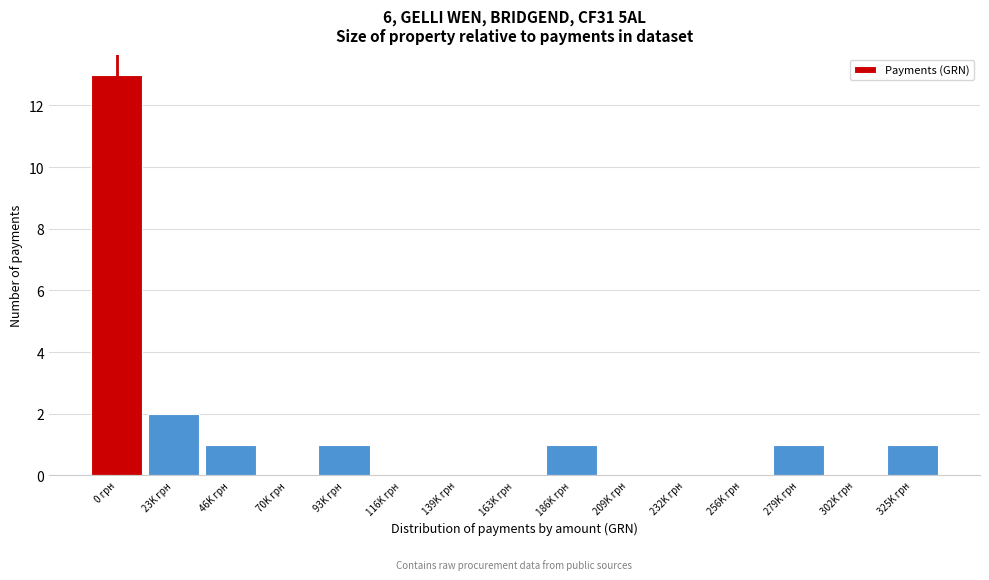

Reading right to left, transcribe all the data shown in this chart.

325K грн=1	302K грн=0	279K грн=1	256K грн=0	232K грн=0	209K грн=0	186K грн=1	163K грн=0	139K грн=0	116K грн=0	93K грн=1	70K грн=0	46K грн=1	23K грн=2	0 грн=13